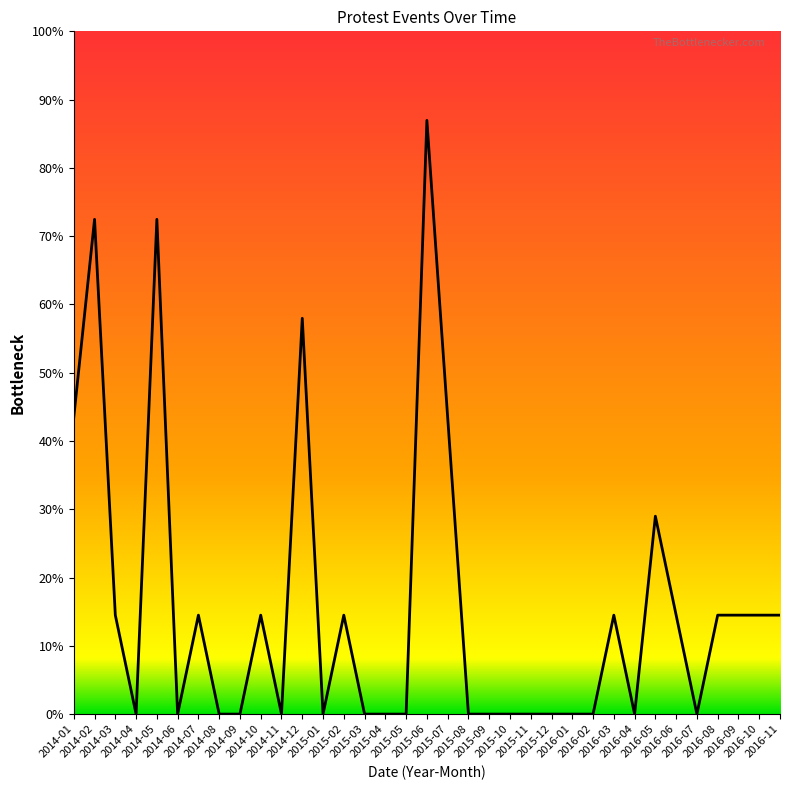

Is this an area chart (filled region under the line)?

No